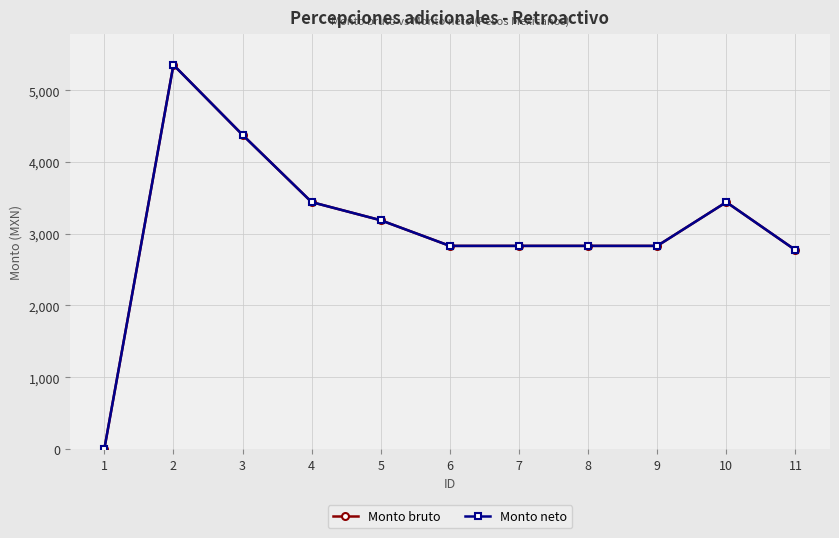

True or false: Monto neto and Monto bruto cross at least once.

False